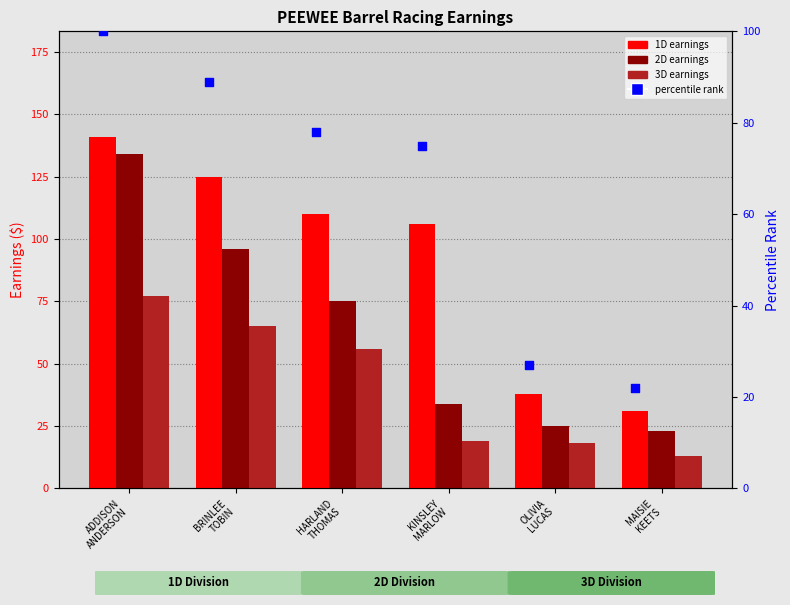

Which series contains the lowest Y value?

3D